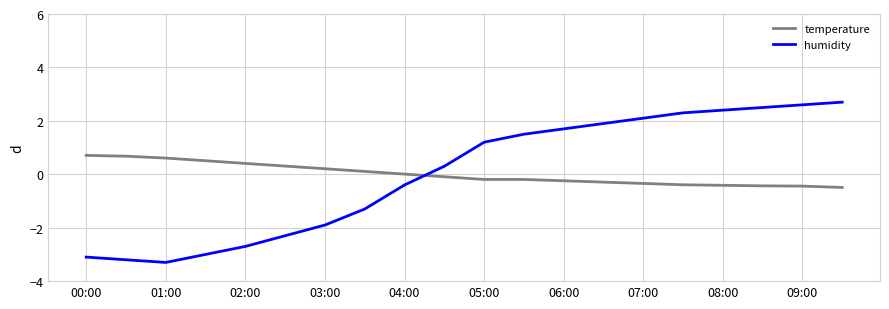

What is the difference between the maximum and minimum values in the humidity series?

6.0